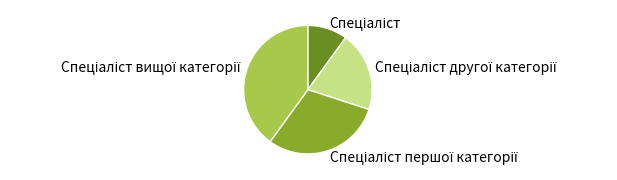

Is there any slice that represents more than half of the pie?

No